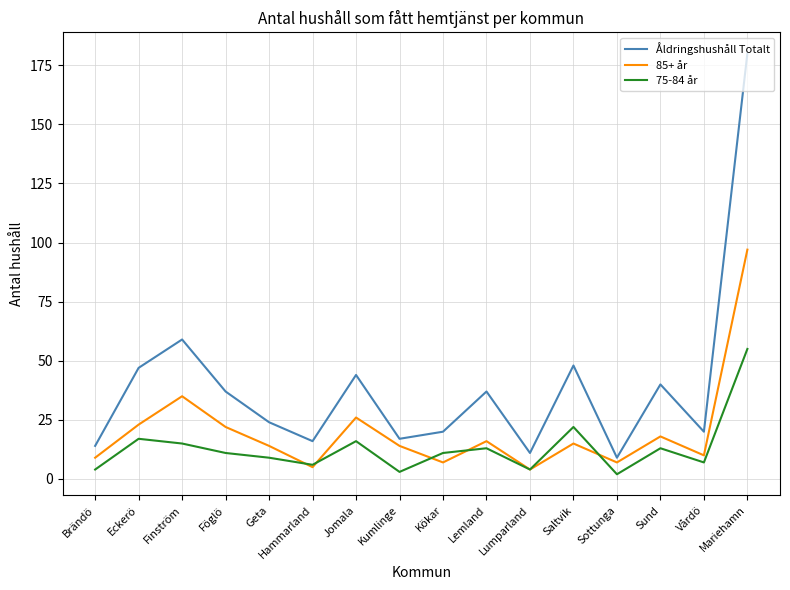

True or false: Åldringshushåll Totalt has a value of 180 at Mariehamn.

True